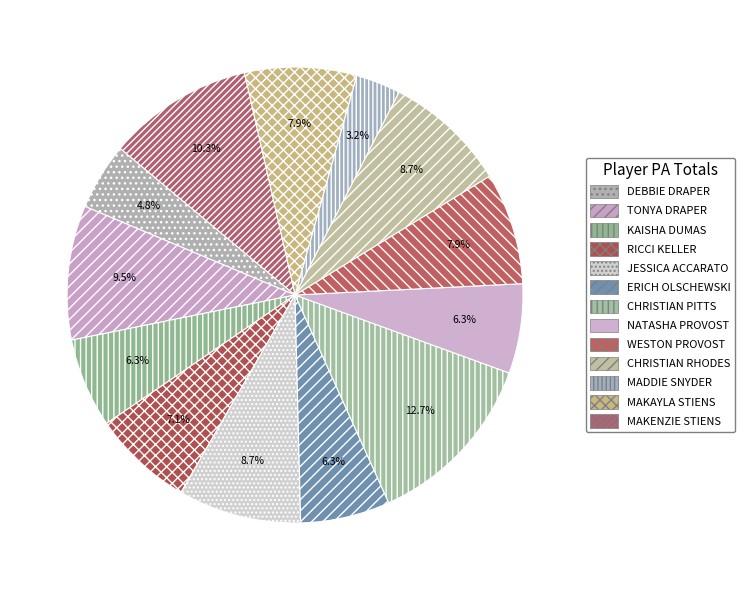

Rank the categories by value from lowest to highest.

MADDIE SNYDER, DEBBIE DRAPER, KAISHA DUMAS, ERICH OLSCHEWSKI, NATASHA PROVOST, RICCI KELLER, WESTON PROVOST, MAKAYLA STIENS, JESSICA ACCARATO, CHRISTIAN RHODES, TONYA DRAPER, MAKENZIE STIENS, CHRISTIAN PITTS